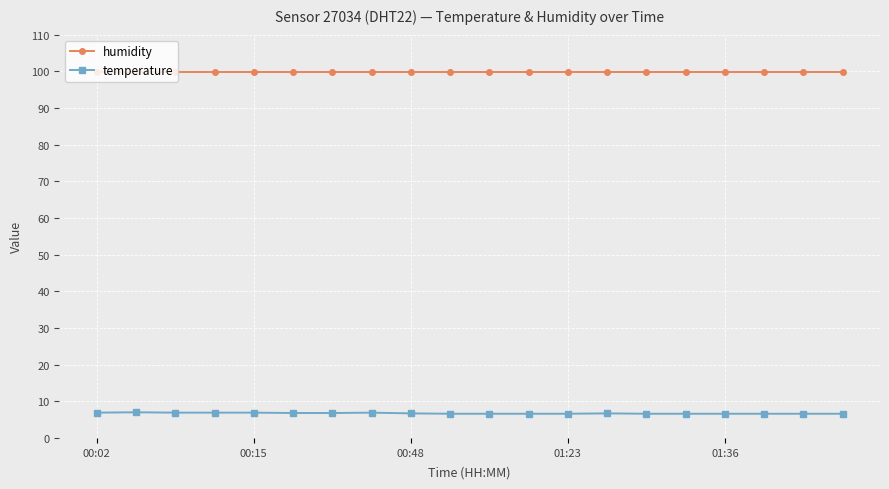

At how many categories does at least one series exceed 19?

20